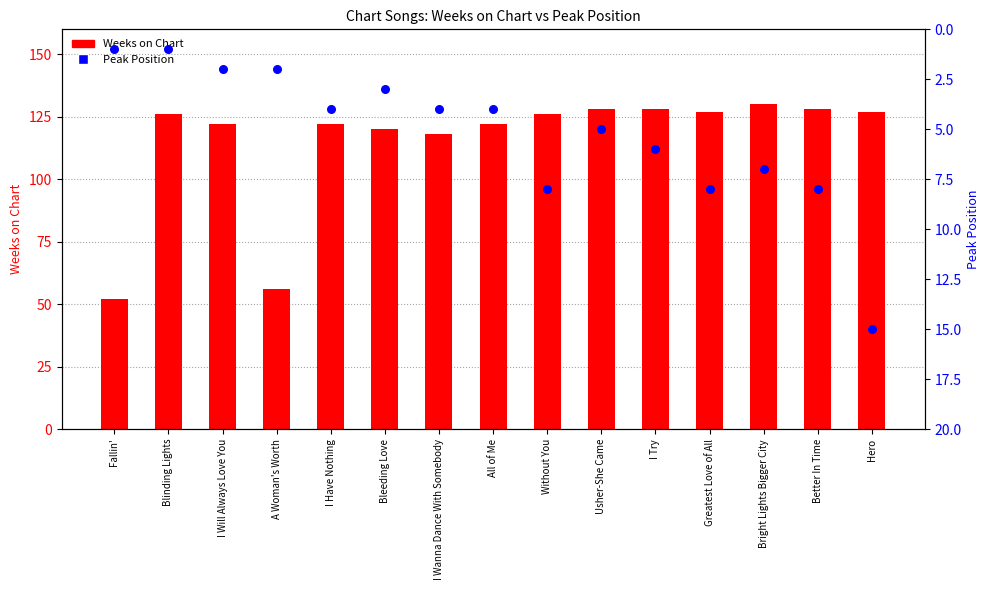

At how many categories does at least one series exceed 21?

15